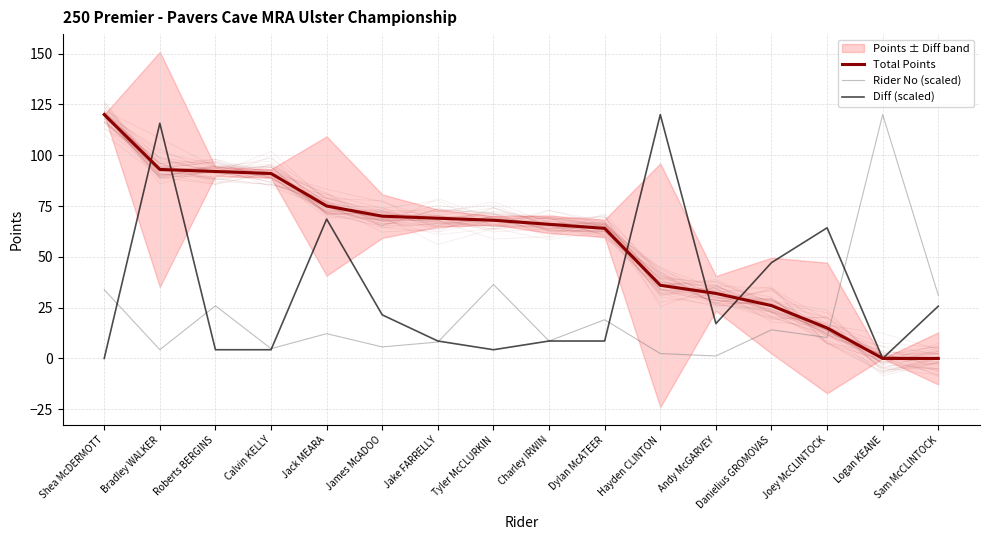

Does the chart display data point markers on the line(s)?

No